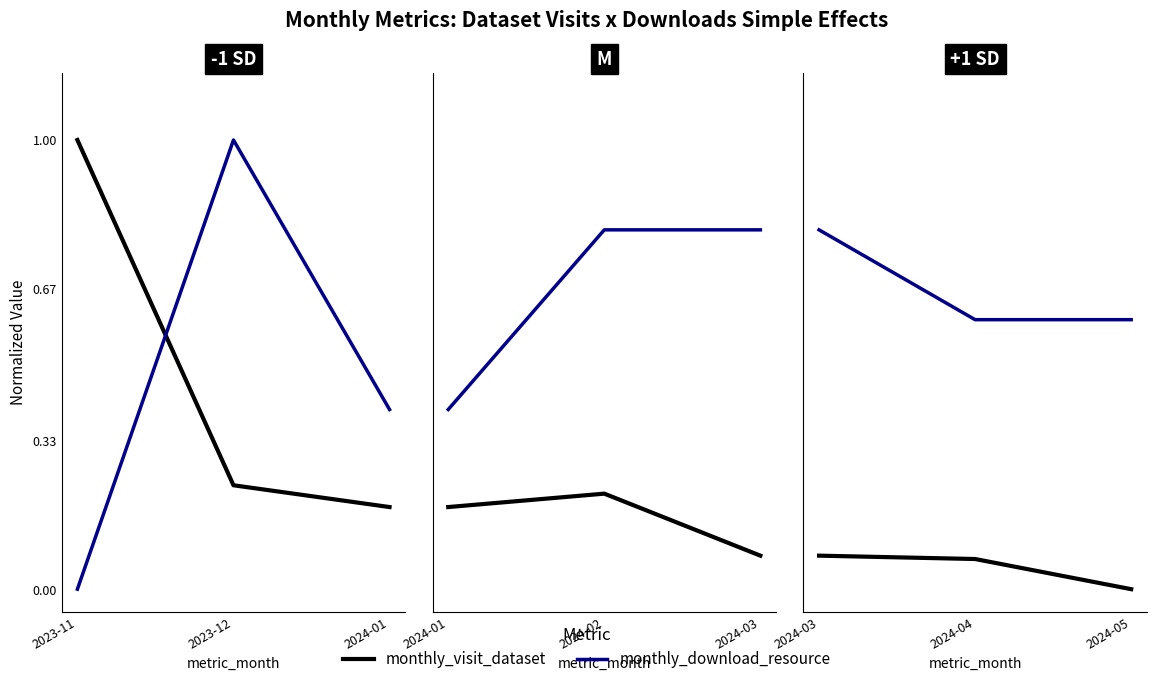

Is it true that monthly_visit_dataset equals -0.0 at 2024-05?

False